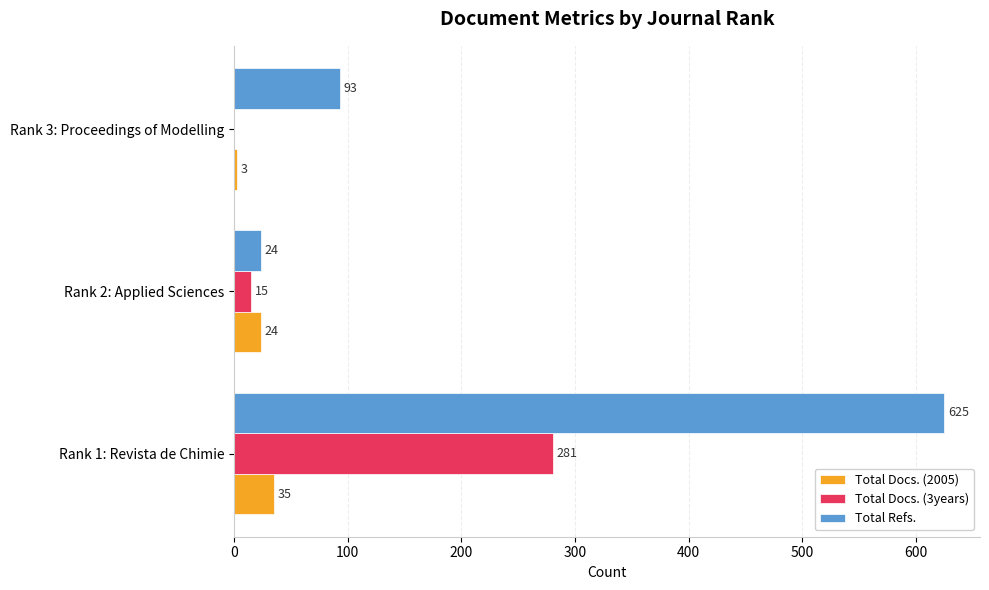

Which series has the largest range (max minus min)?

Total Refs.